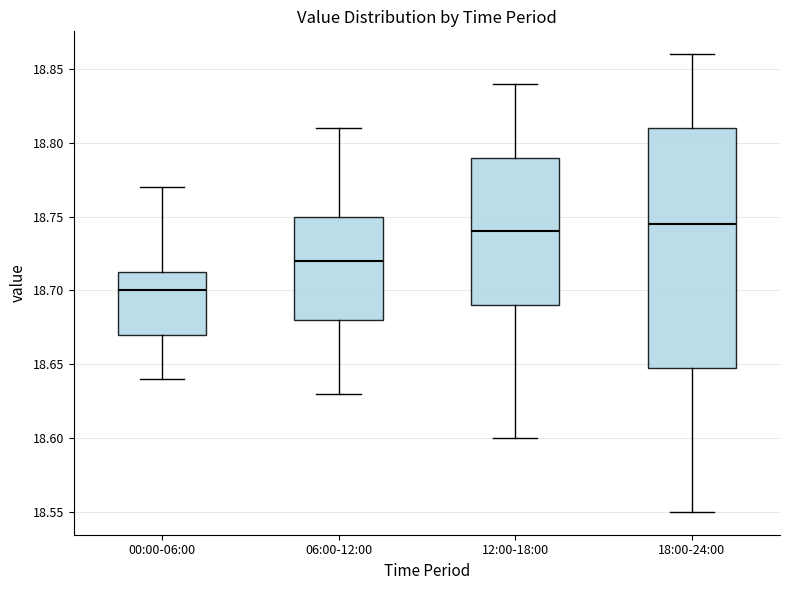

Reading left to right, read every box against the y-axis: the position of its median line, the range the box covers, and the ends of its whiskers. The values are not printed on the chart, so give them approximately, as read against the axis.

00:00-06:00: median 18.700, box 18.670 to 18.715, whiskers 18.640 to 18.770
06:00-12:00: median 18.720, box 18.680 to 18.750, whiskers 18.630 to 18.810
12:00-18:00: median 18.740, box 18.690 to 18.790, whiskers 18.600 to 18.840
18:00-24:00: median 18.745, box 18.650 to 18.810, whiskers 18.550 to 18.860